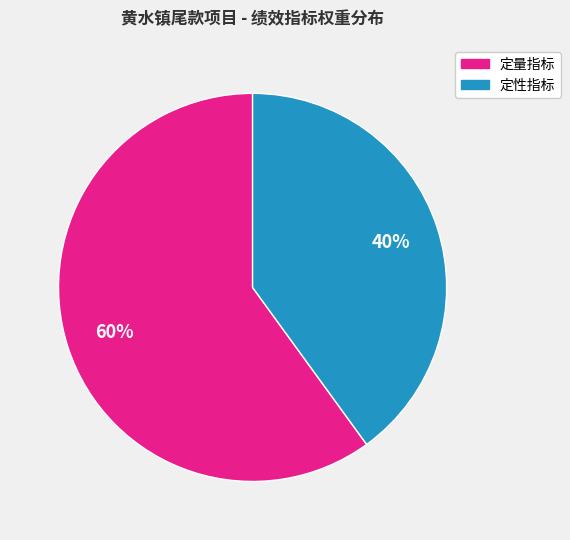

To the nearest percent, what is the average slice percentage?

50%